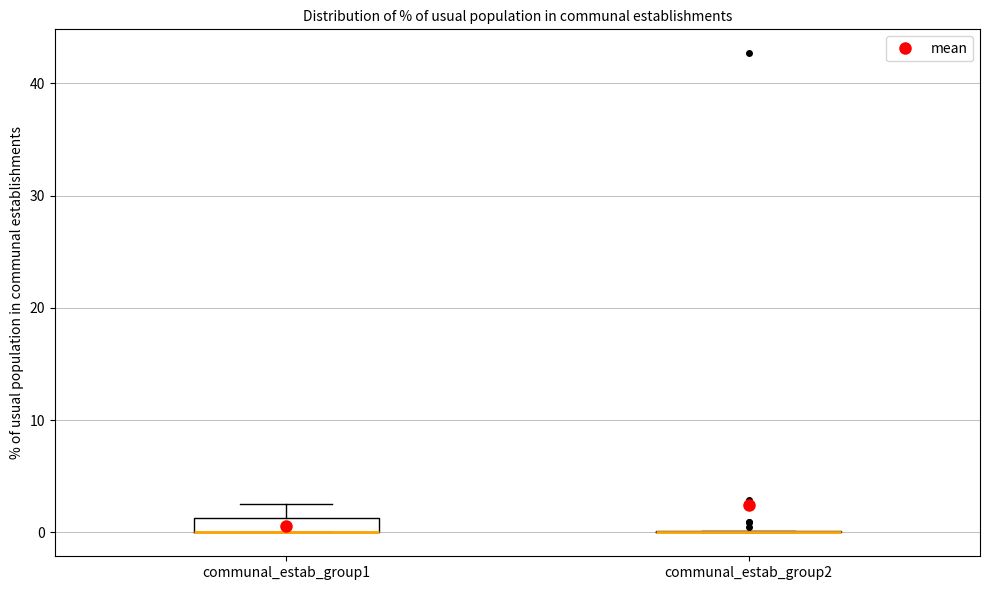

Where is the upper edge of the box for communal_estab_group1 on the y-axis? The values are not printed on the chart, so give them approximately, as read against the axis.

1